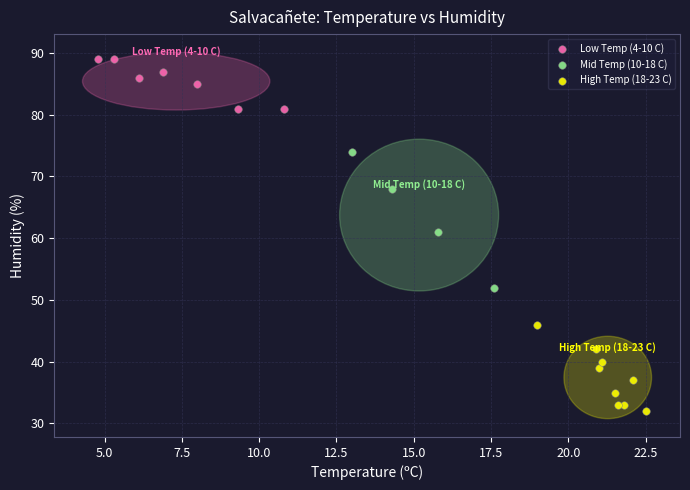

Which series contains the highest Y value?

Low Temp (4-10 C)